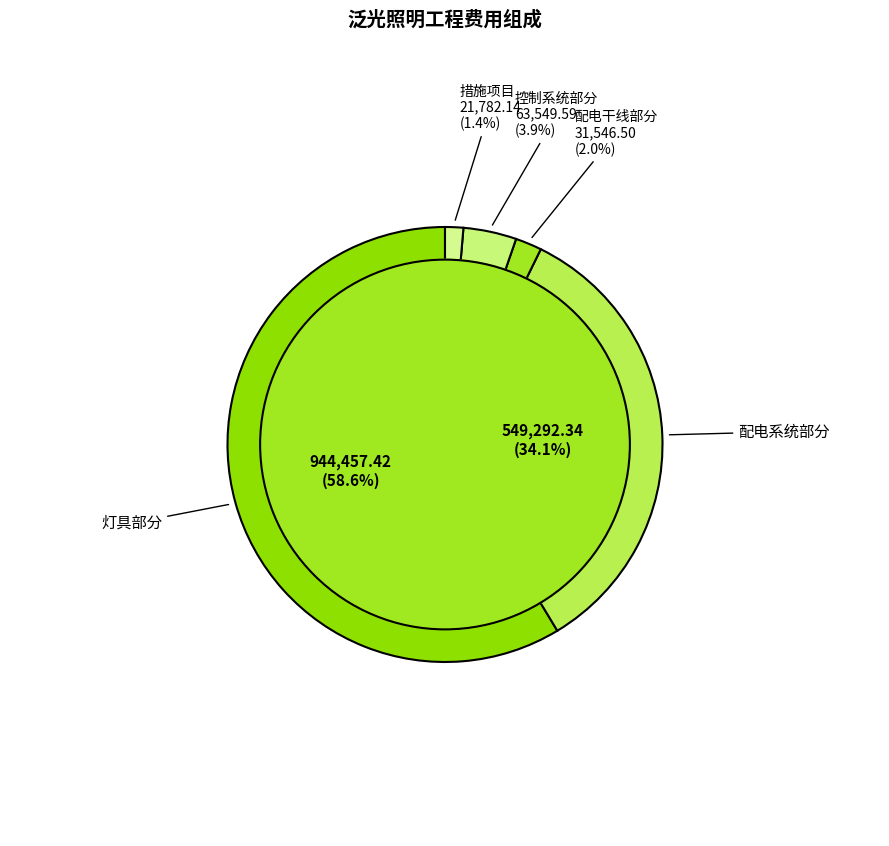

Which slice is the smallest?

措施项目